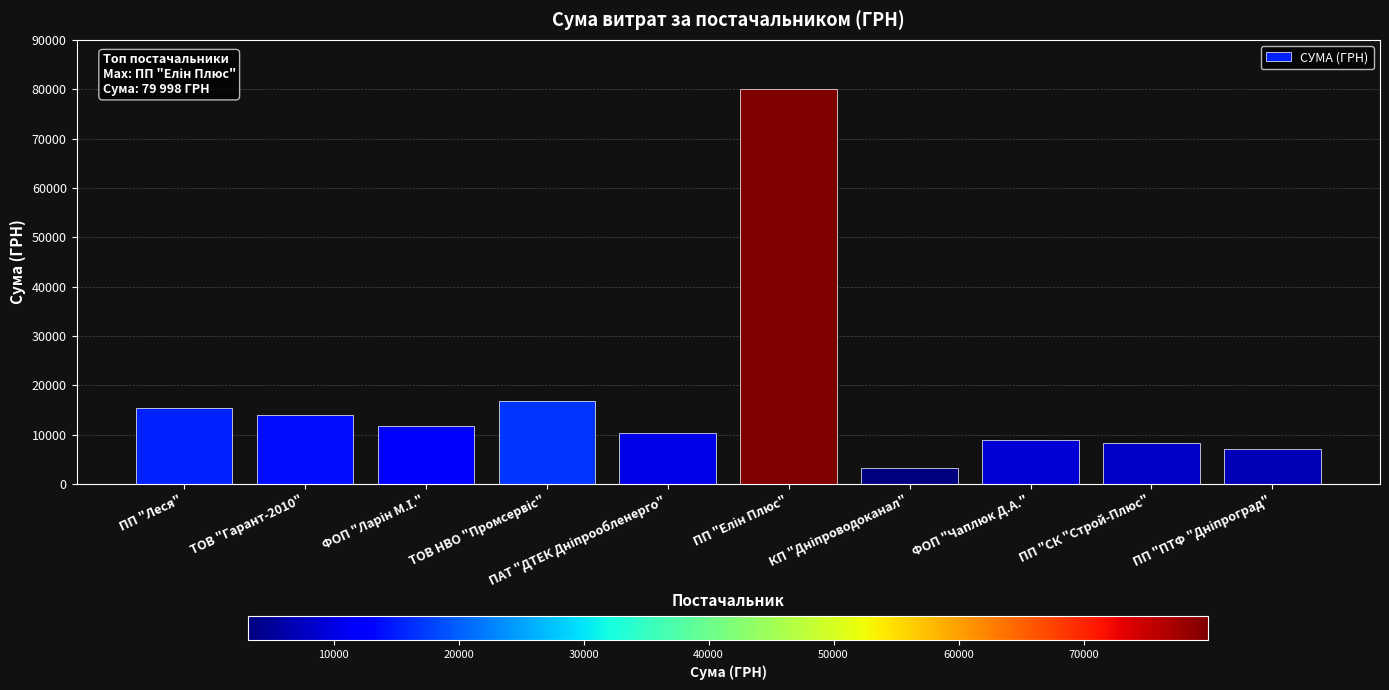

Is it true that the value at ПП "Леся" is 15426.6?

True